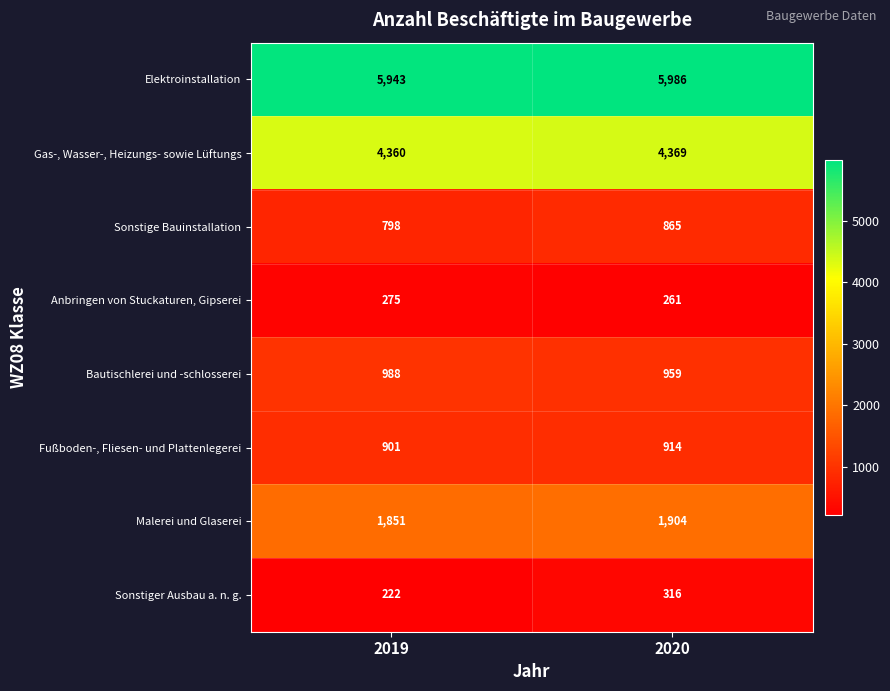

What is the smallest value displayed?

222